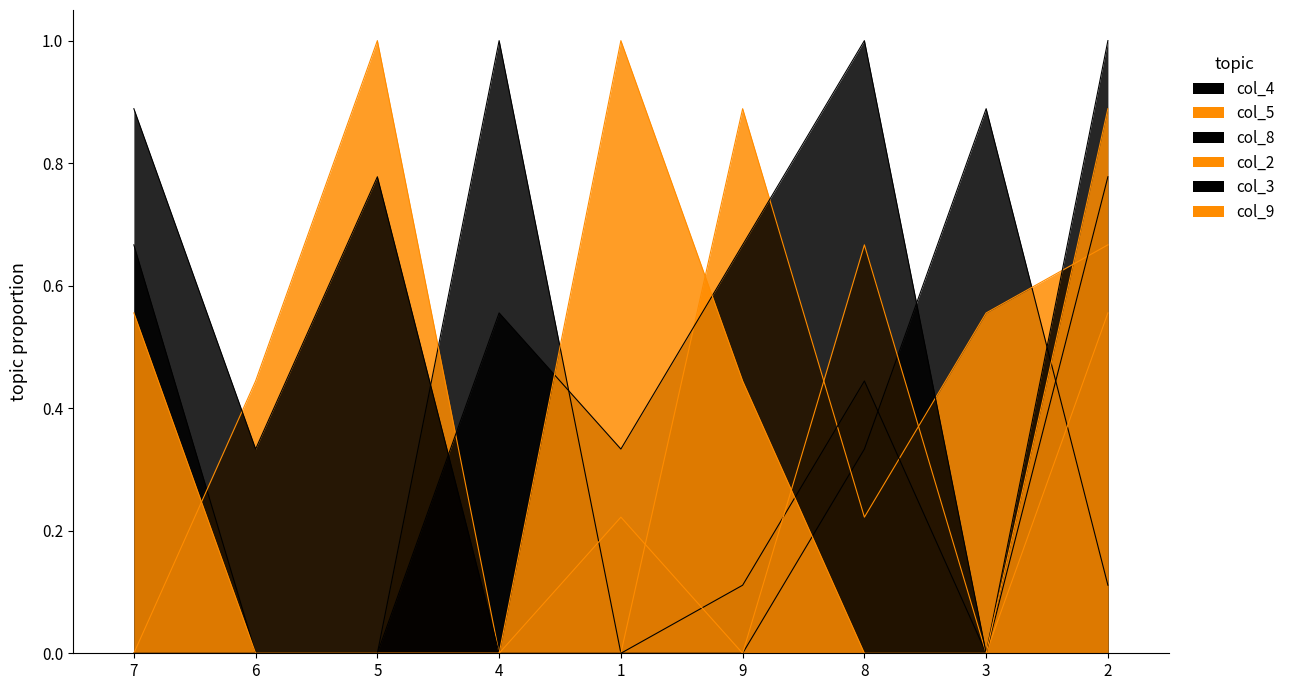

What is the sum of all col_2 values?

1.4